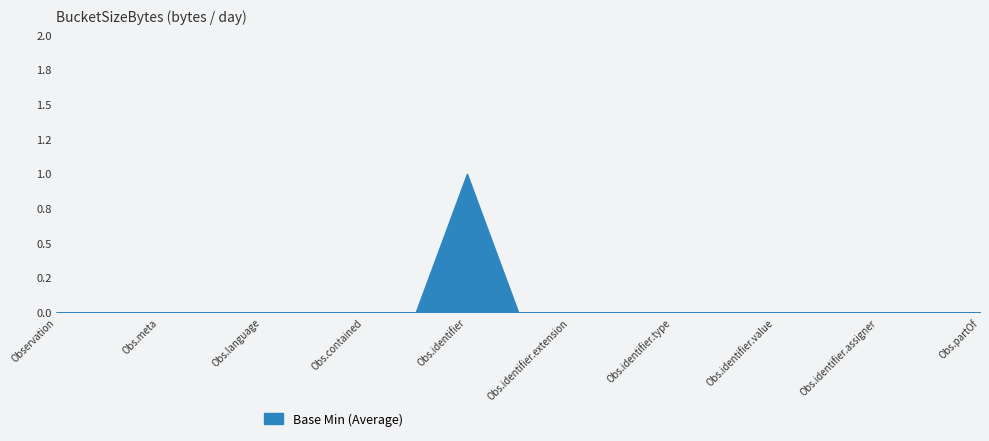

True or false: the data has more than 0 interior local peaks.

True